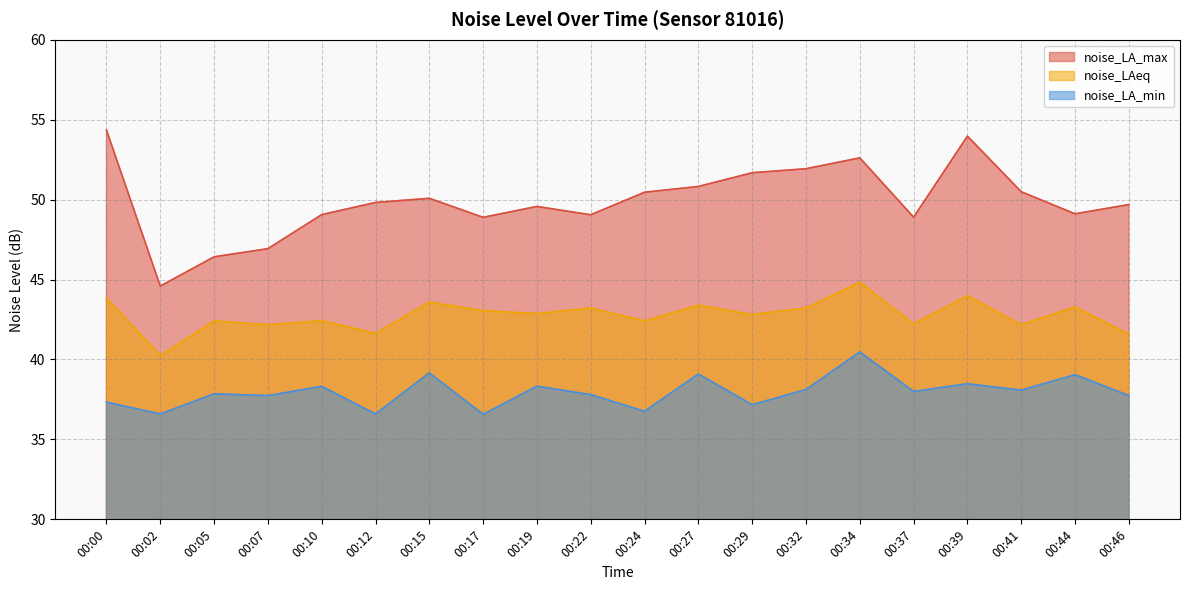

What is the difference between the noise_LAeq values at 00:44 and 00:41?

1.1